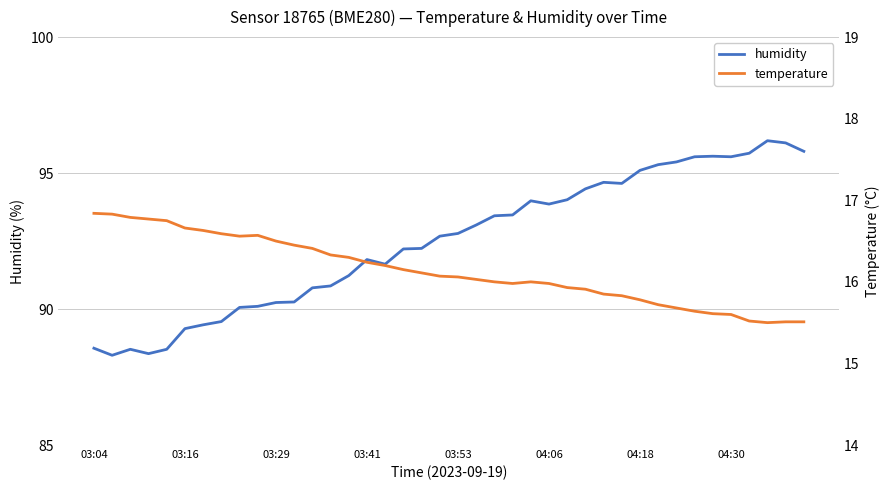

Is it true that humidity equals 143.5 at 03:53?

False